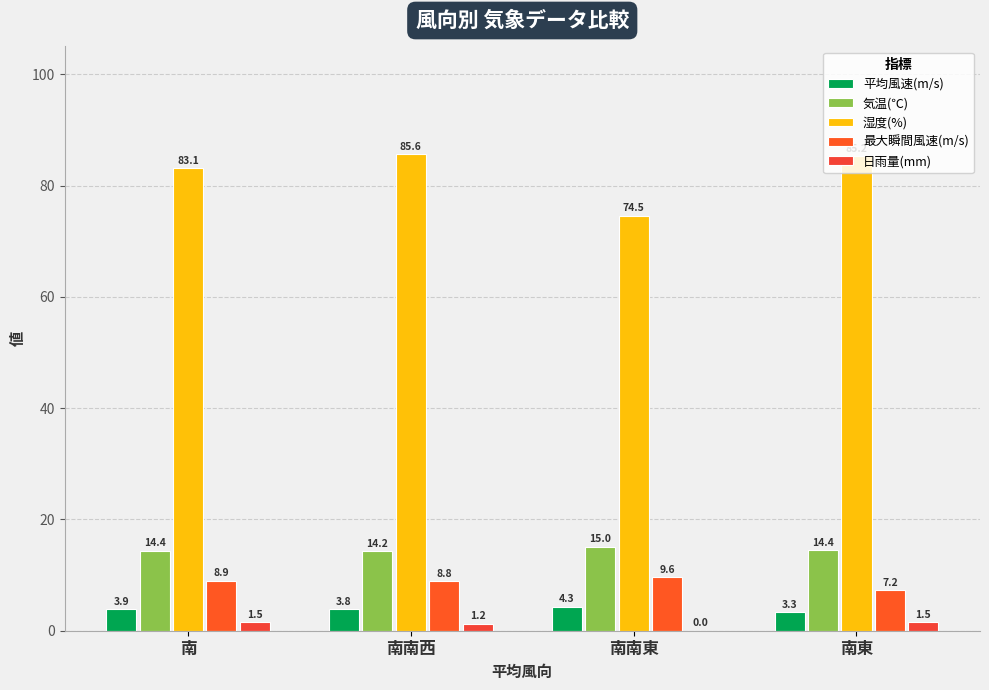

At 南東, list the series in order from largest to smallest.

湿度(%), 気温(℃), 最大瞬間風速(m/s), 平均風速(m/s), 日雨量(mm)